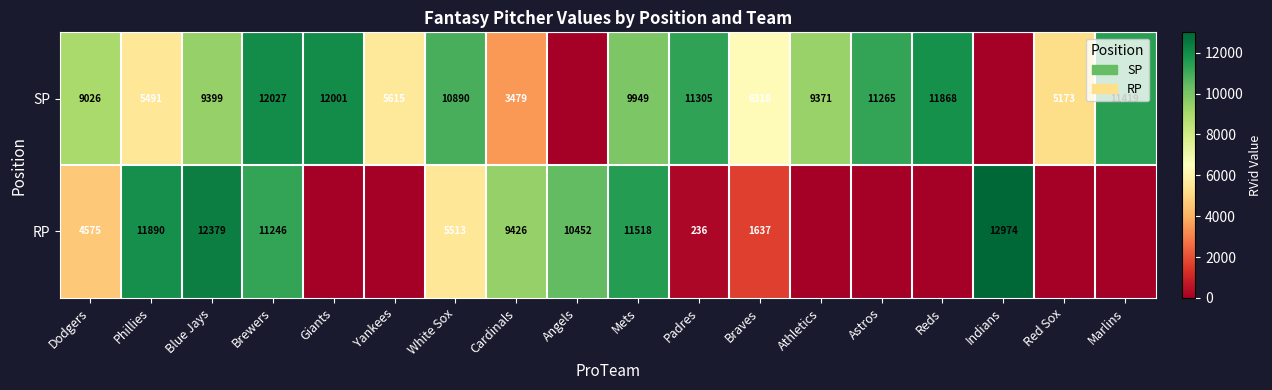

At Cardinals, list the series in order from smallest to largest.

SP, RP